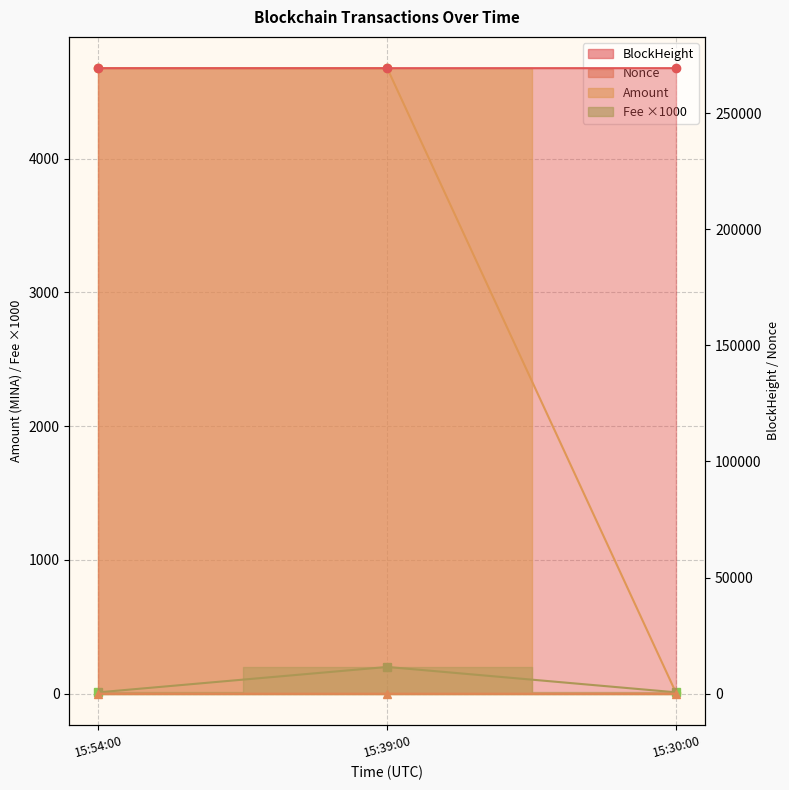

Does the chart have visible grid lines?

Yes